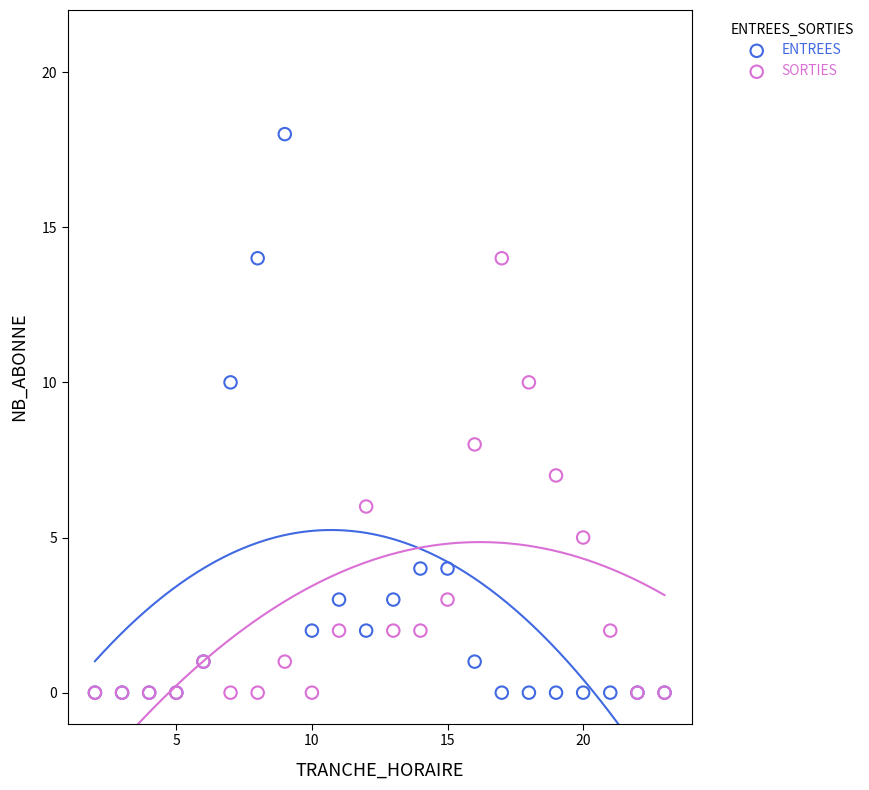

Which series reaches the maximum Y coordinate?

ENTREES